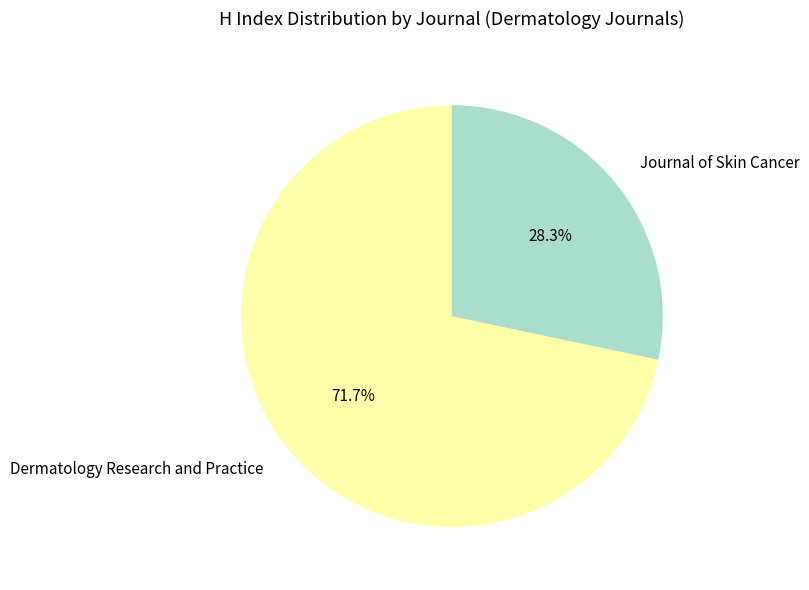

To the nearest percent, what is the combined percentage of Journal of Skin Cancer and Dermatology Research and Practice?

100%